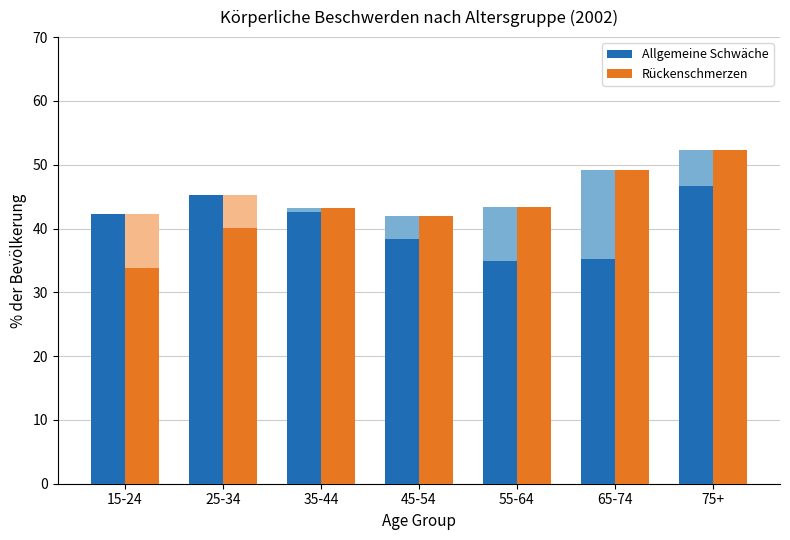

Which has a higher value, 45-54 or 25-34?

25-34